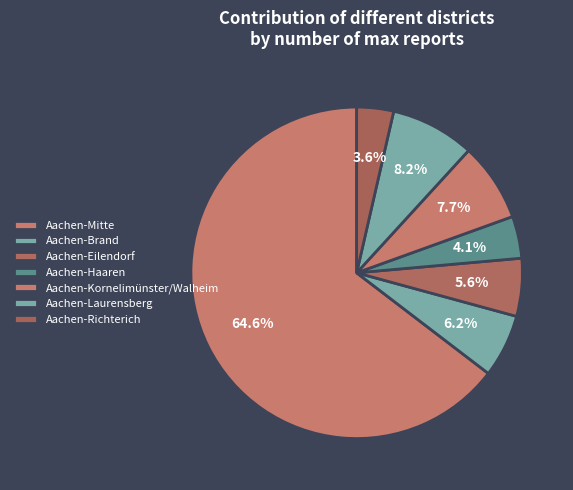

Combined, do Aachen-Kornelimünster/Walheim and Aachen-Eilendorf account for over 50%?

No